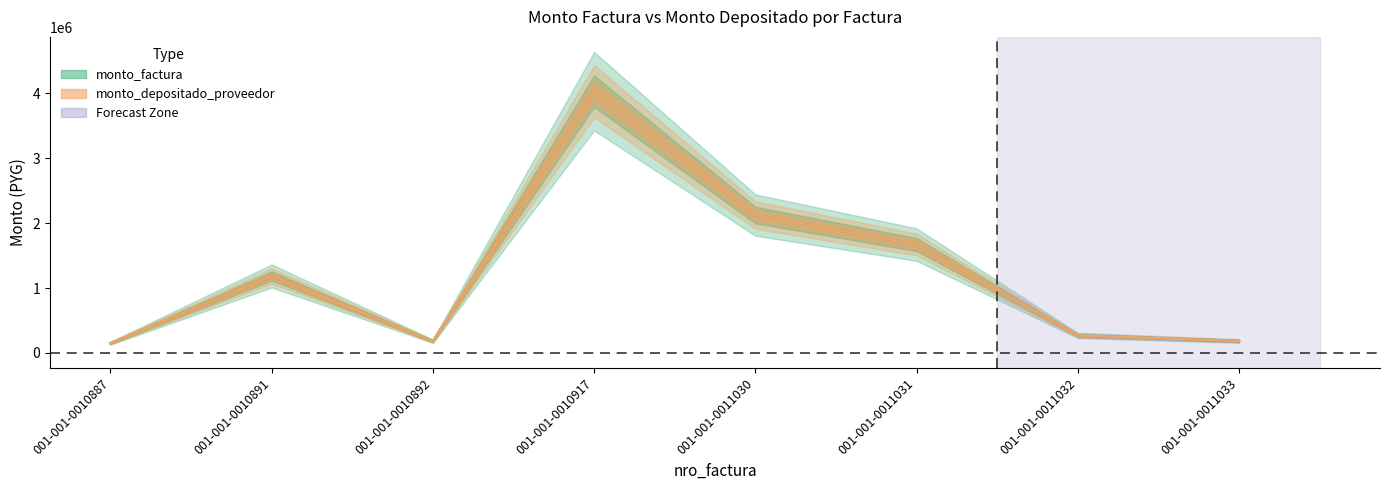

Reading left to right, extract all data points from this chart.

monto_factura: 150000	1186000	180000	4033000	2125000	1670000	270000	184000
monto_depositado_proveedor: 150000	1186000	180000	4033000	2125000	1670000	270000	184000